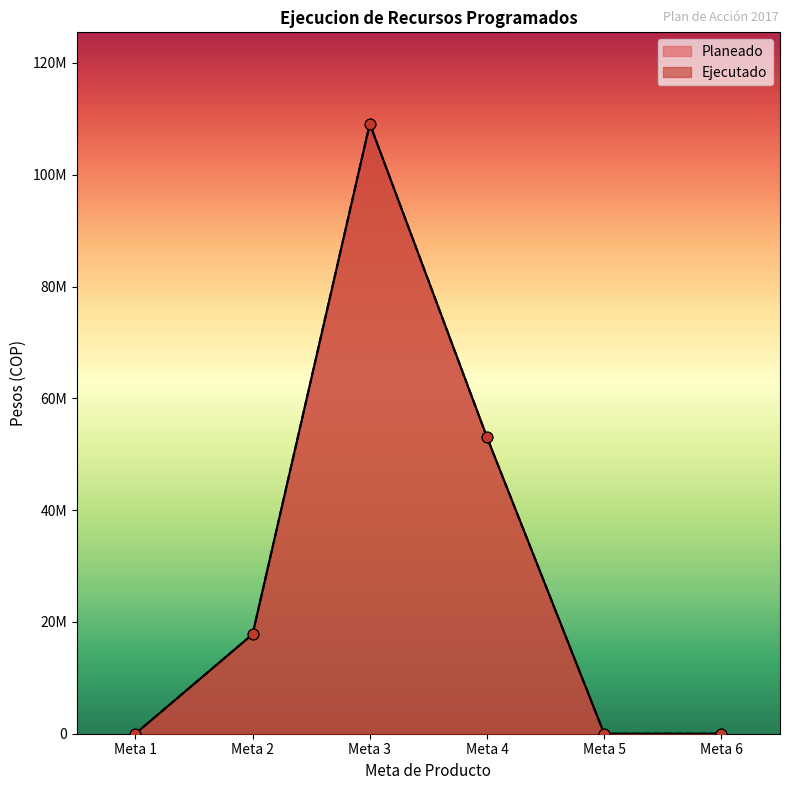

What are all the series names shown in the legend?

Planeado, Ejecutado